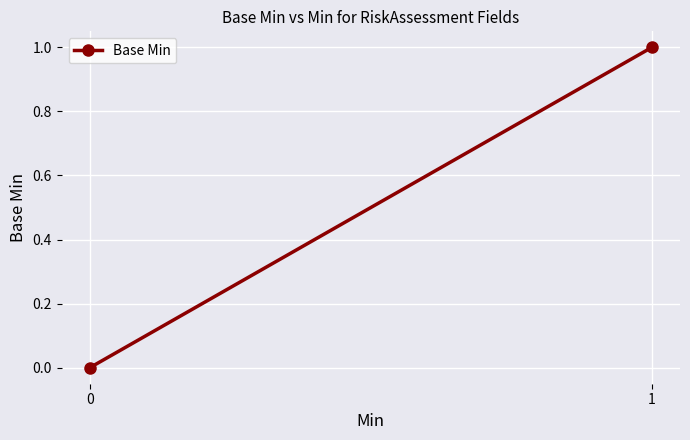

Reading left to right, what are all the values shown in this chart?

0=0	1=1